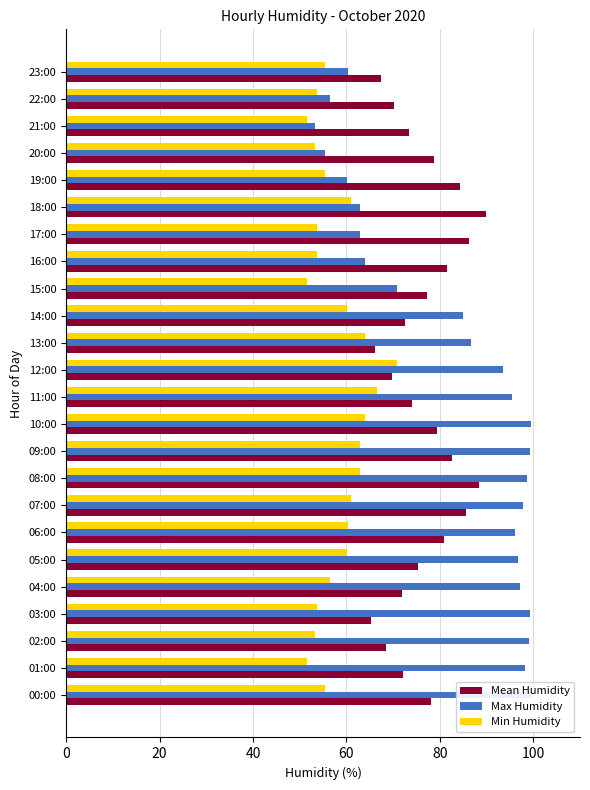

What is the approximate value of Max Humidity at 04:00?

97.2